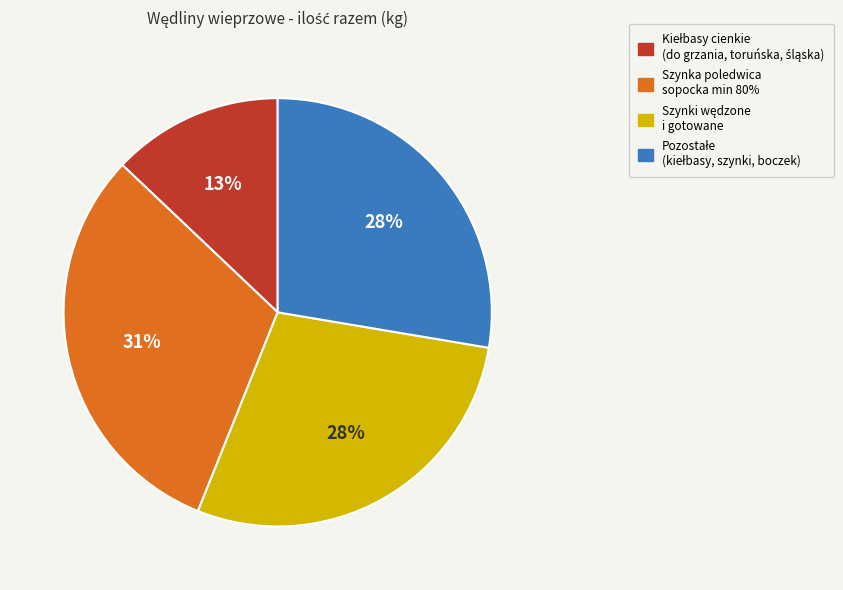

To the nearest percent, what is the difference between the largest and smallest slice percentages?

18%